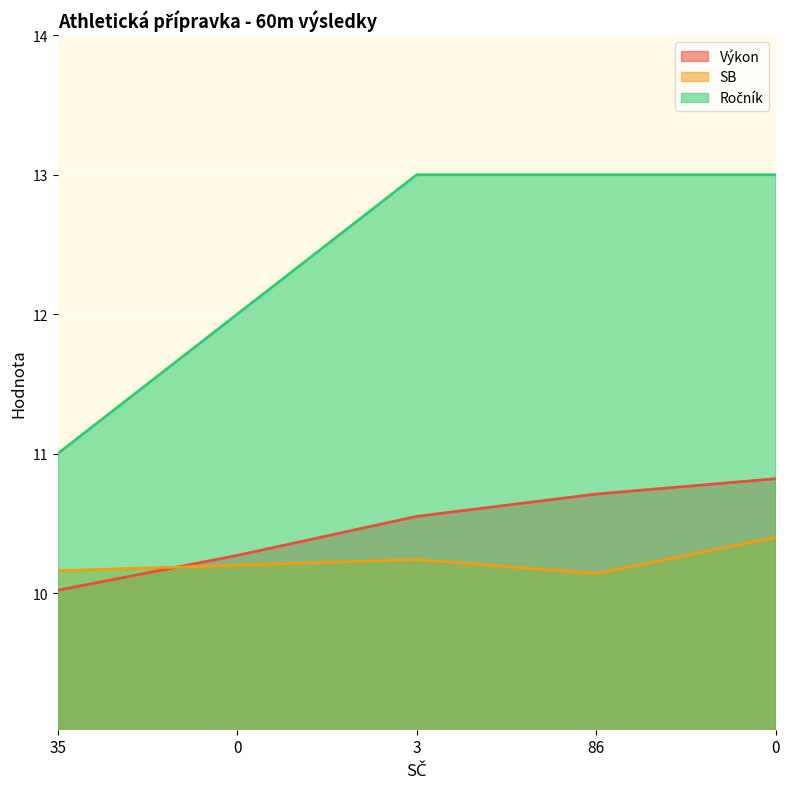

What is the maximum value for Ročník?

13.0